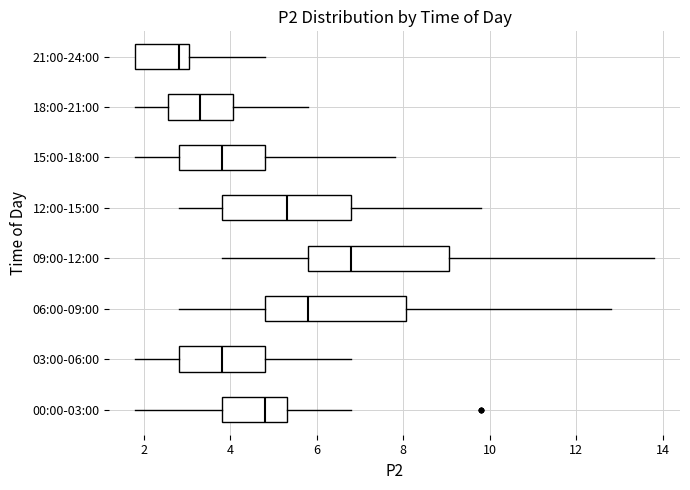

Which box's median line is the furthest to the left?

21:00-24:00